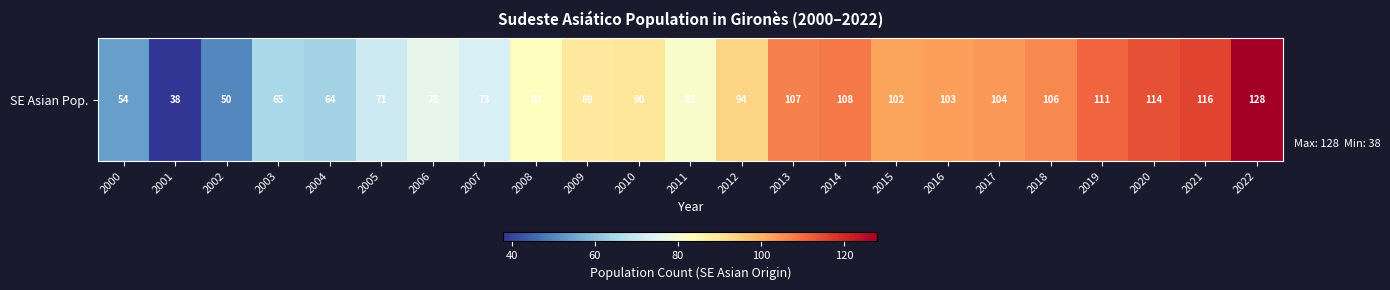

What is the ratio of the value at 2013 to the value at 2006?

1.4